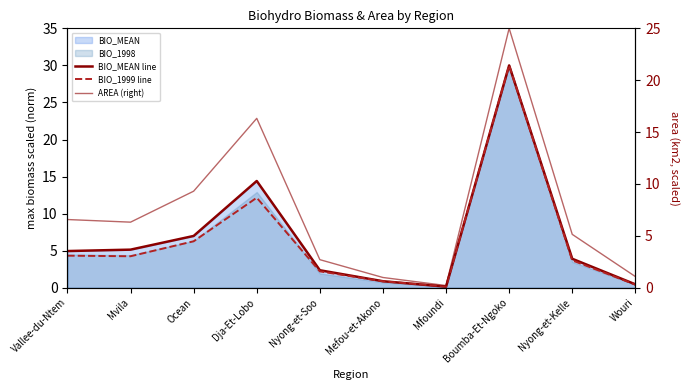

True or false: BIO_1999 line and AREA (right) intersect in this chart.

True